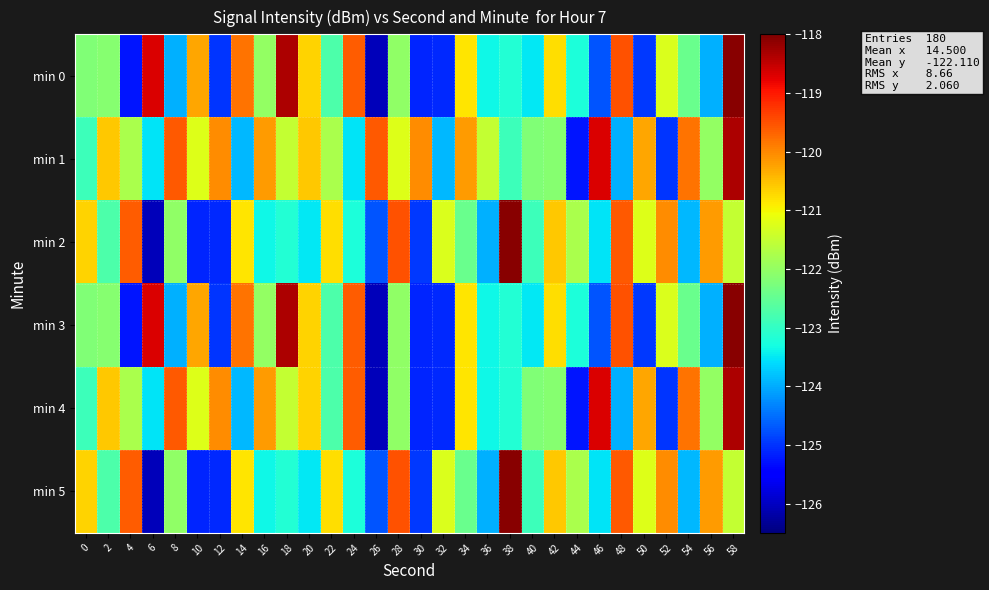

Which has a higher value, 26 or 10?

10